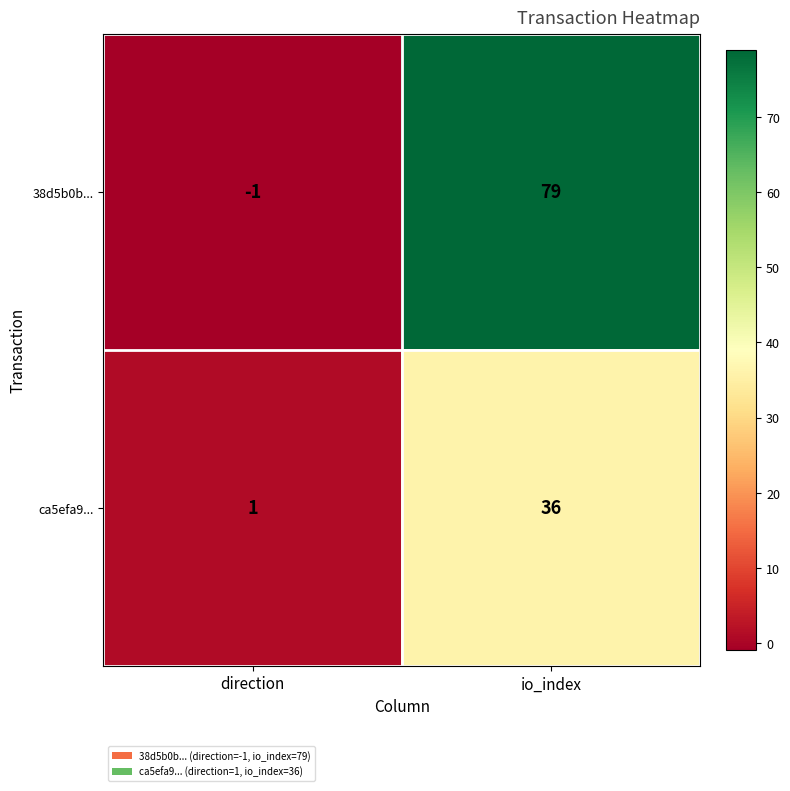

What is the difference between the ca5efa9... values at io_index and direction?

35